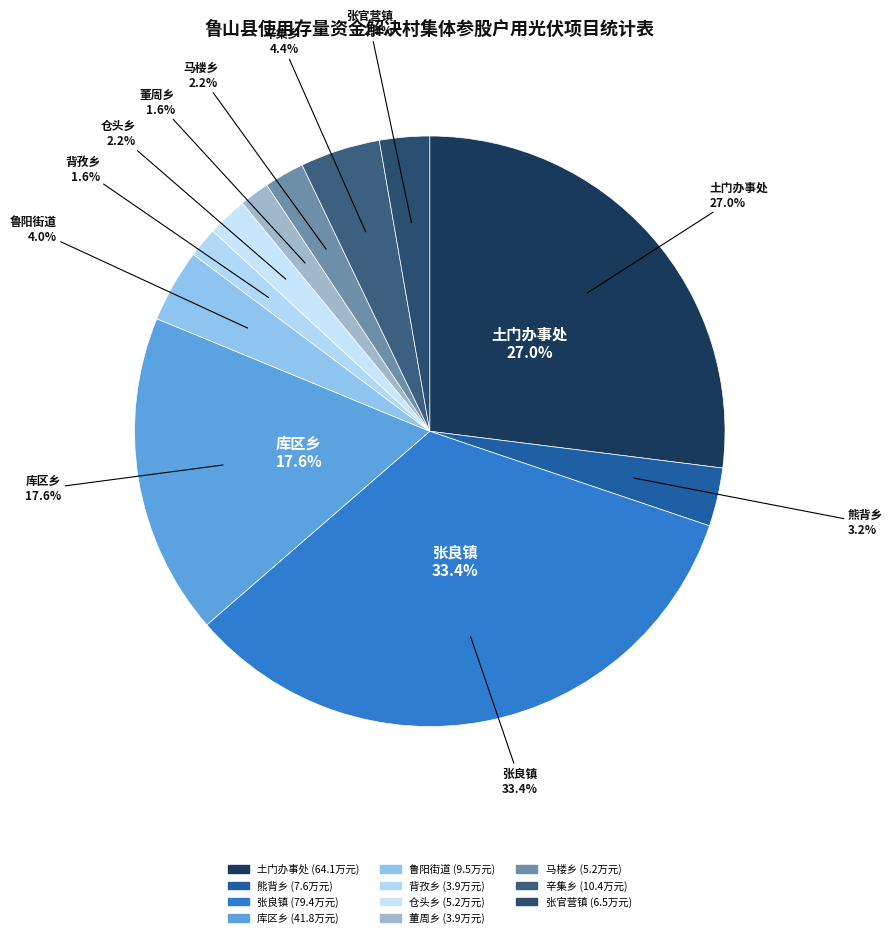

Is there any slice that represents more than half of the pie?

No